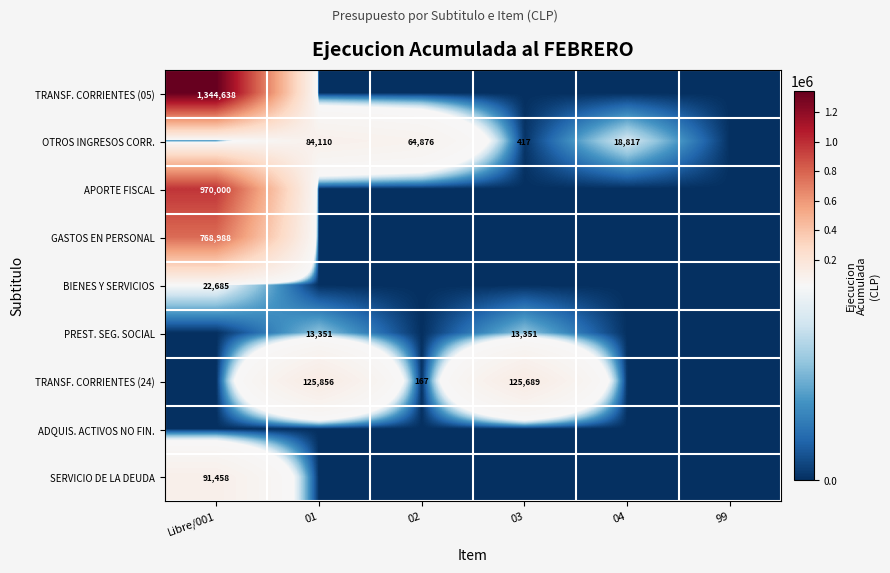

The SERVICIO DE LA DEUDA series shows 22677 at Libre/001. True or false?

False